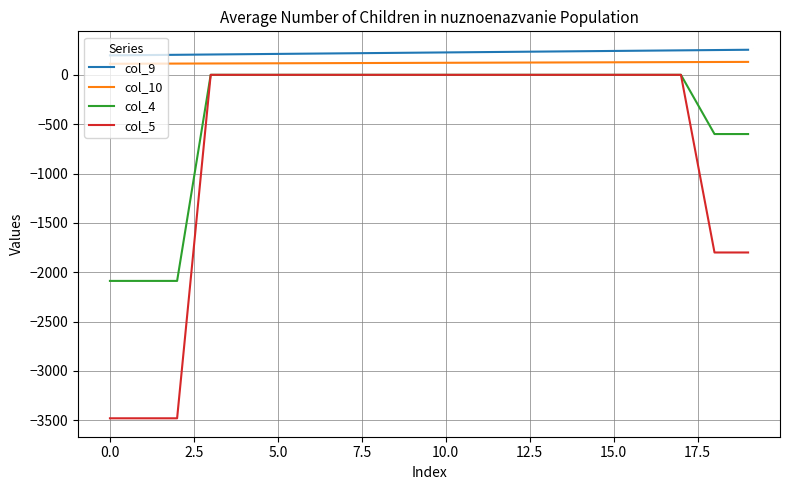

Which series has the largest range (max minus min)?

col_5